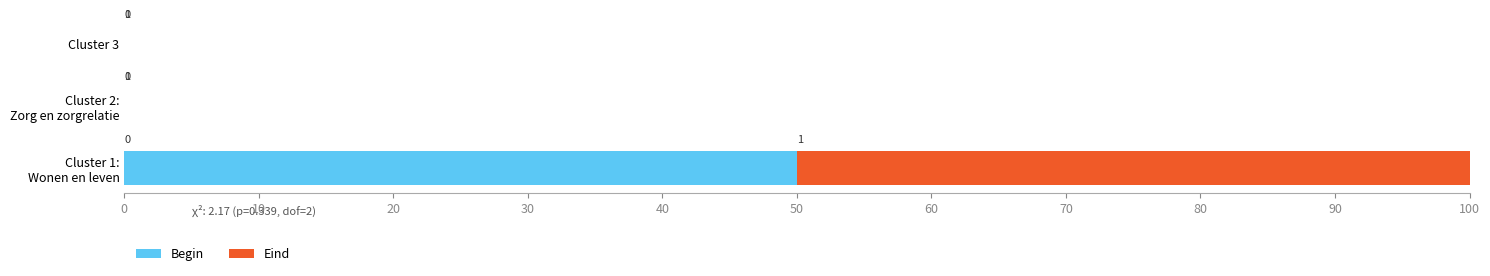

The Begin series shows 29 at Cluster 3. True or false?

False